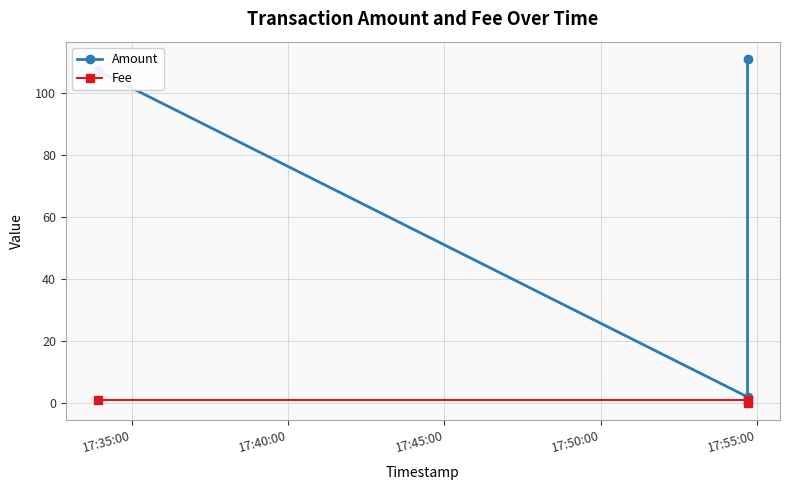

Where is Amount nearest to the value 56?

17:35:00